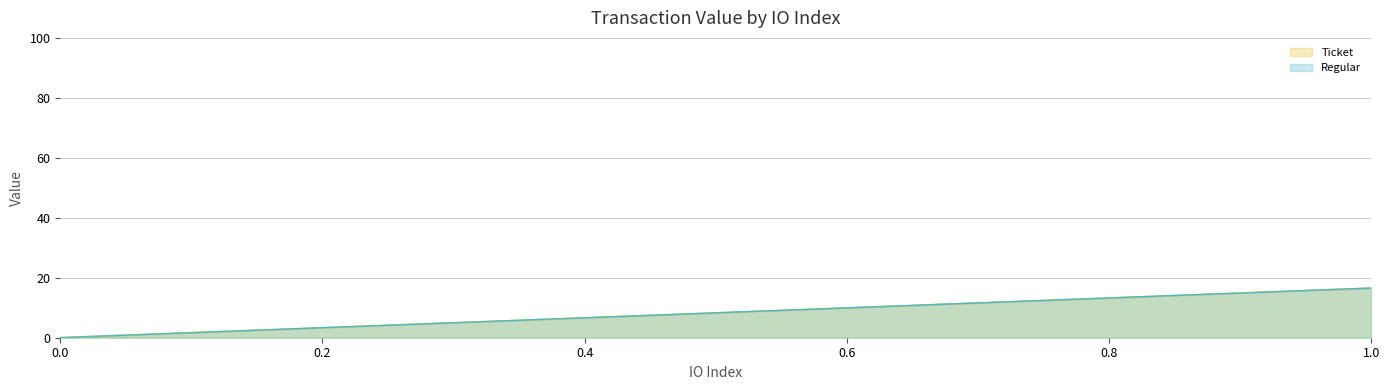

Which has a higher value, 1 or 0?

1